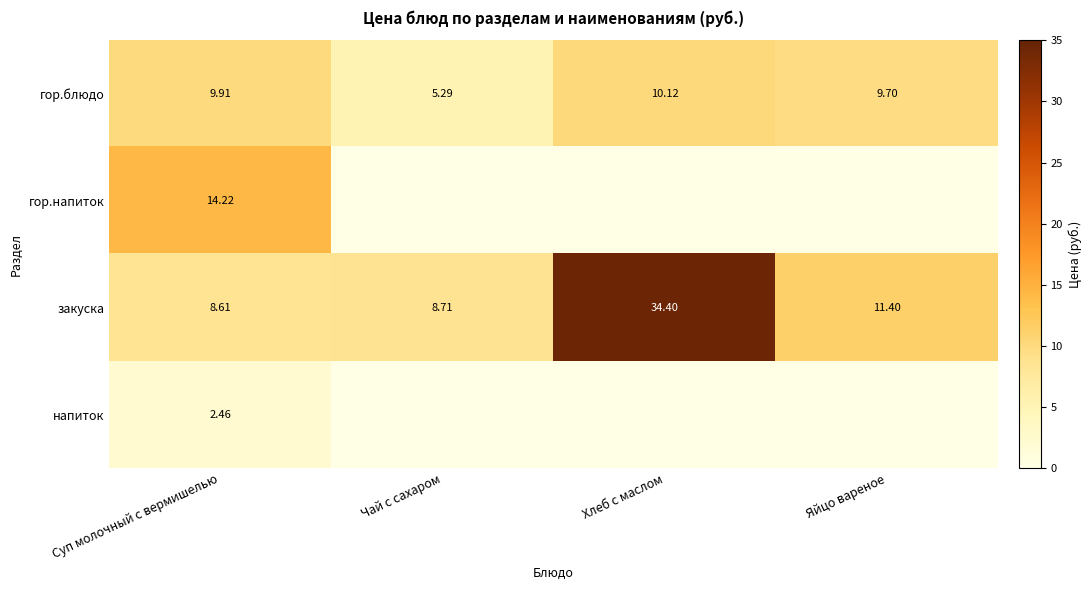

At how many categories does at least one series exceed 15?

1